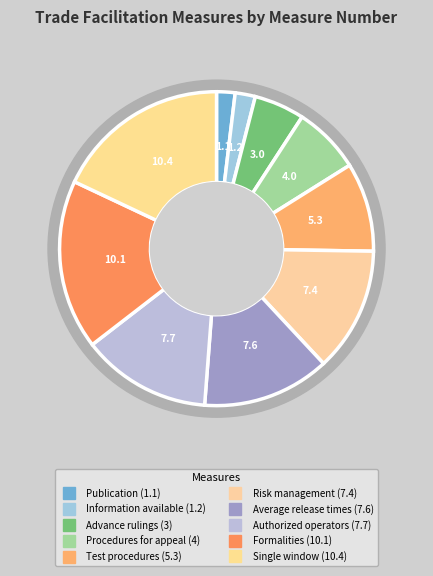

Is it true that Publication (1.1) is 2% of the pie?

True